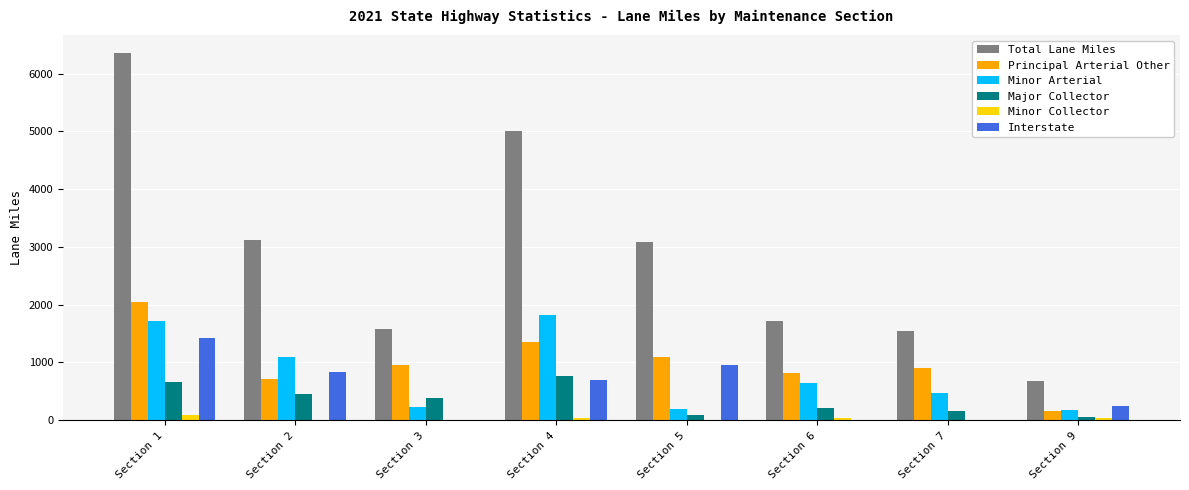

Is the value of Total Lane Miles at Section 3 greater than the value of Principal Arterial Other at Section 6?

Yes